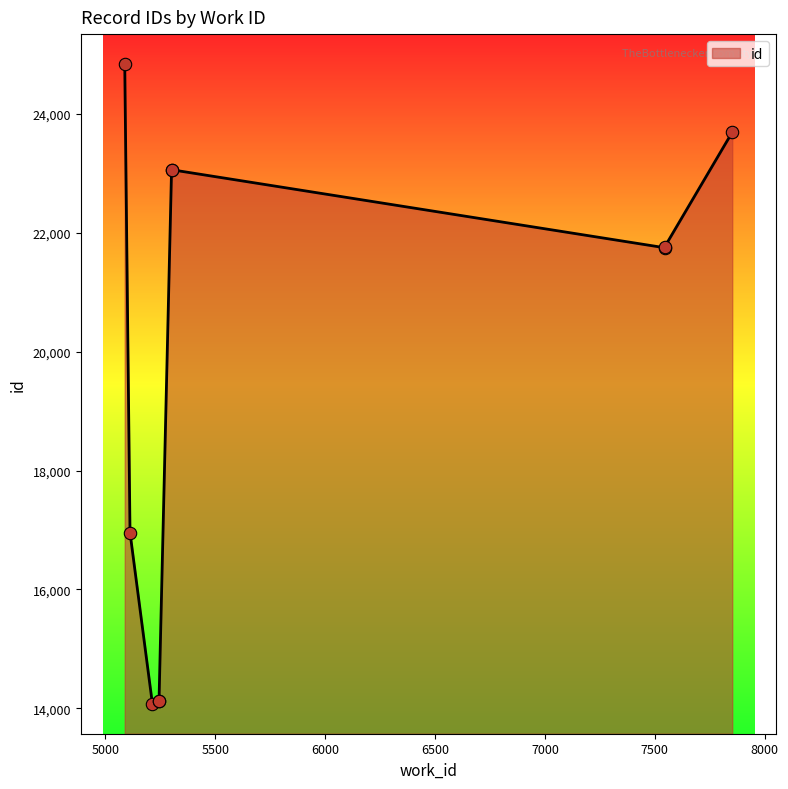

Between 5301 and 5244, which is larger?

5301